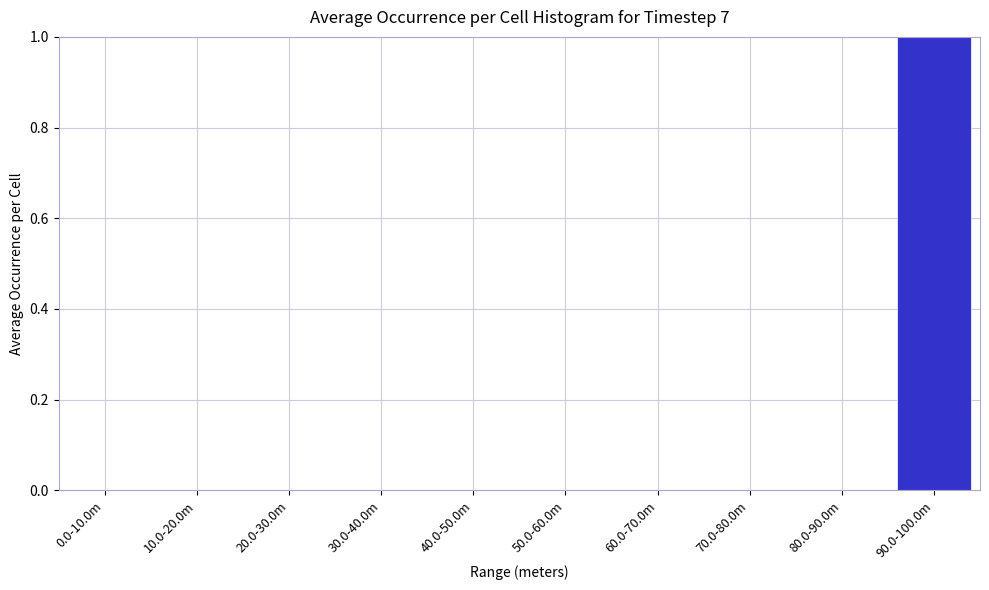

Reading left to right, transcribe all the data shown in this chart.

0.0-10.0m=0	10.0-20.0m=0	20.0-30.0m=0	30.0-40.0m=0	40.0-50.0m=0	50.0-60.0m=0	60.0-70.0m=0	70.0-80.0m=0	80.0-90.0m=0	90.0-100.0m=1